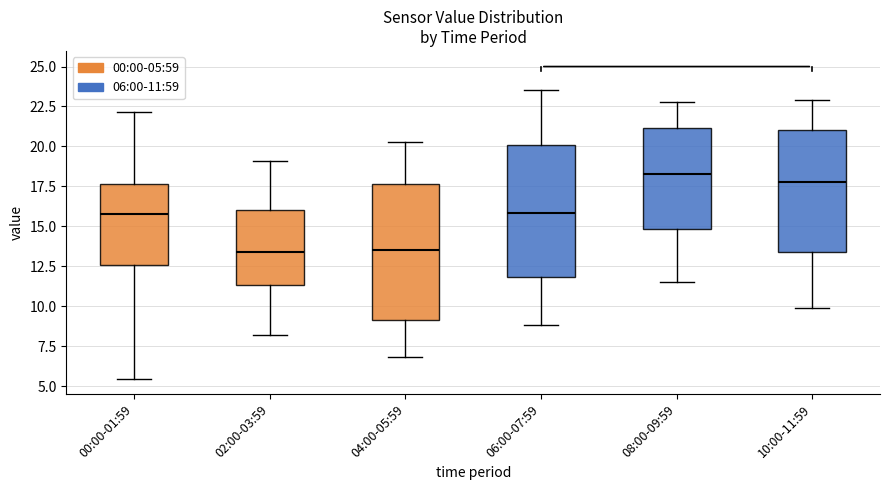

Reading left to right, read every box against the y-axis: the position of its median line, the range the box covers, and the ends of its whiskers. The values are not printed on the chart, so give them approximately, as read against the axis.

00:00-01:59: median 16.0, box 12.5 to 17.5, whiskers 5.5 to 22.0
02:00-03:59: median 13.5, box 11.5 to 16.0, whiskers 8.0 to 19.0
04:00-05:59: median 13.5, box 9.0 to 17.5, whiskers 7.0 to 20.5
06:00-07:59: median 16.0, box 12.0 to 20.0, whiskers 9.0 to 23.5
08:00-09:59: median 18.5, box 15.0 to 21.0, whiskers 11.5 to 23.0
10:00-11:59: median 18.0, box 13.5 to 21.0, whiskers 10.0 to 23.0